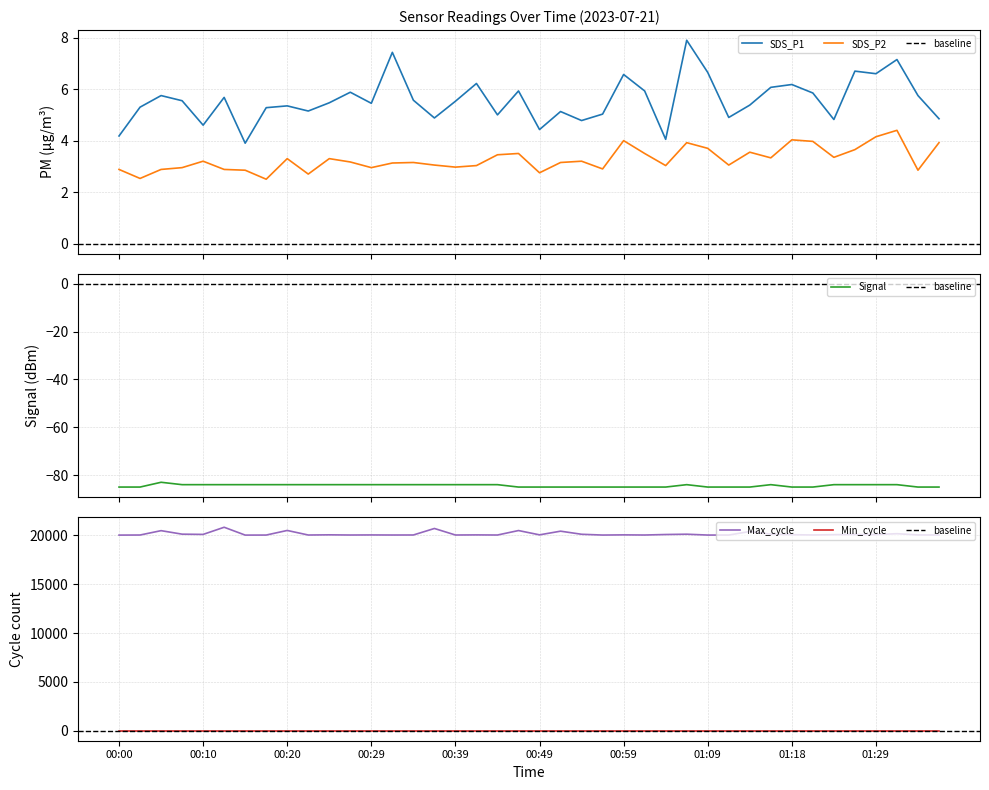

What is the average value of the Max_cycle series?

20152